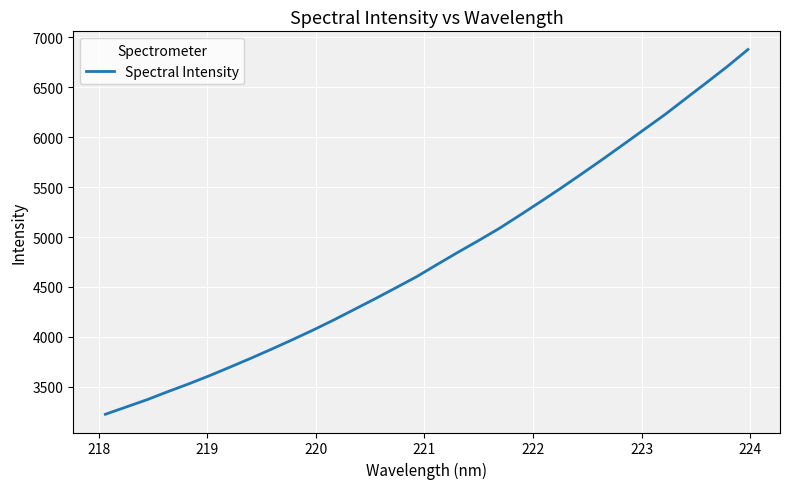

How many lines are shown in the chart?

1